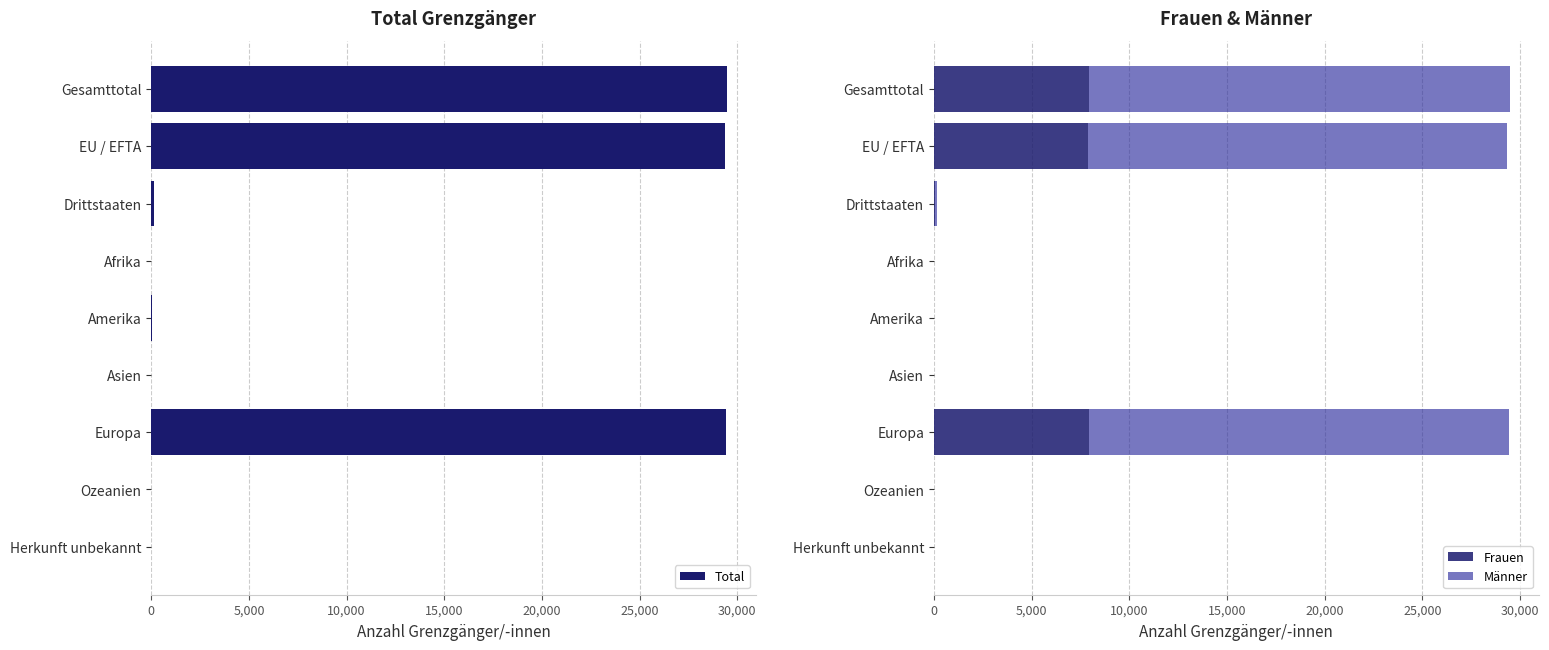

True or false: Total has a value of 29342 at EU / EFTA.

True